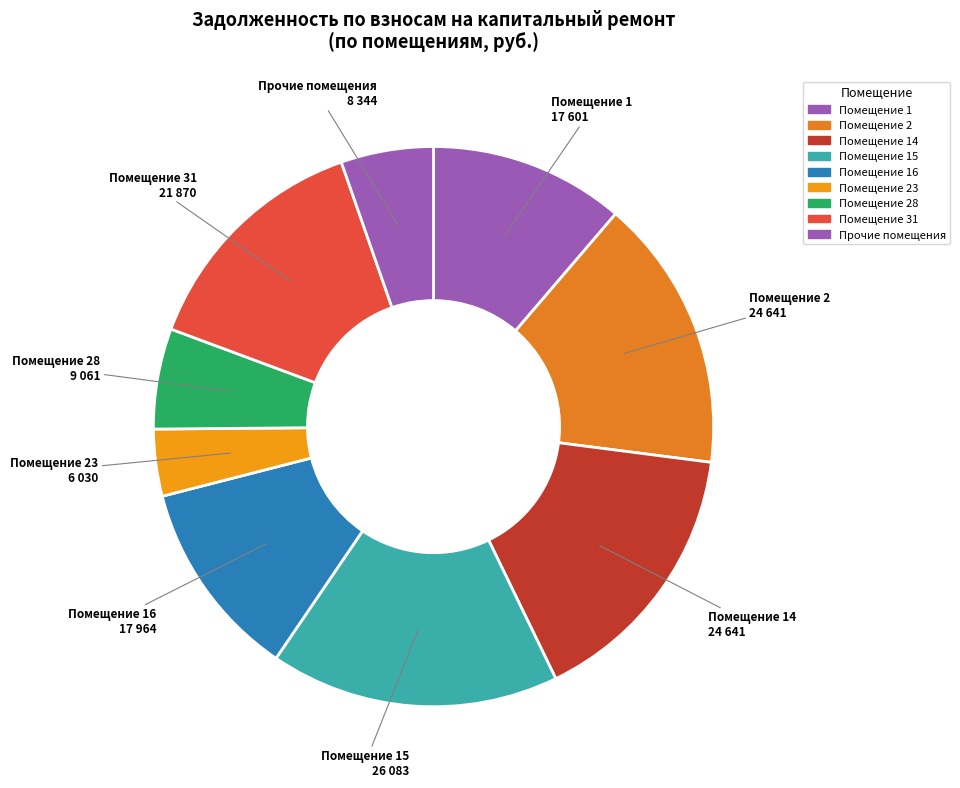

What is the smallest slice in the pie chart?

Помещение 23